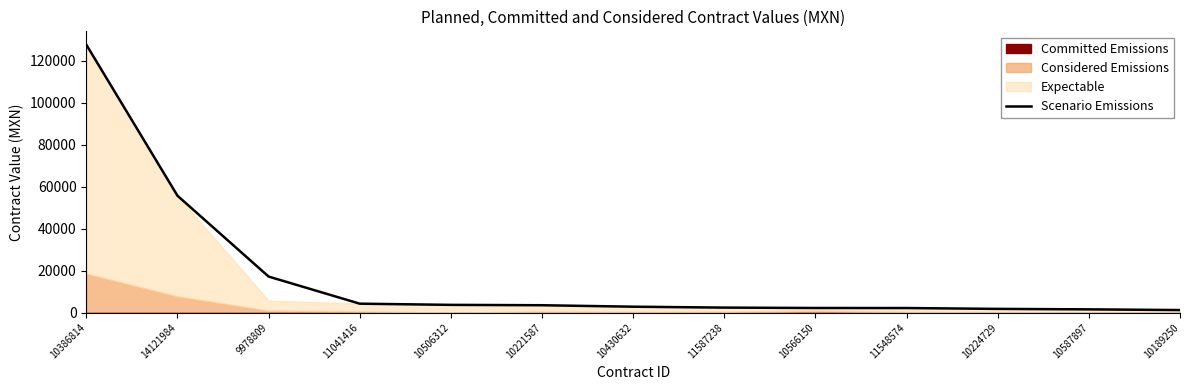

Reading right to left, what are all the values shown in this chart?

10189250=1179.9	10587897=1510.3	10224729=1740.0	11548574=2146.0	10566150=2169.2	11587238=2350.1	10430632=2784.0	10221587=3480.0	10506312=3654.0	11041416=4222.4	9978809=17135.0	14121984=55656.8	10386814=127600.0